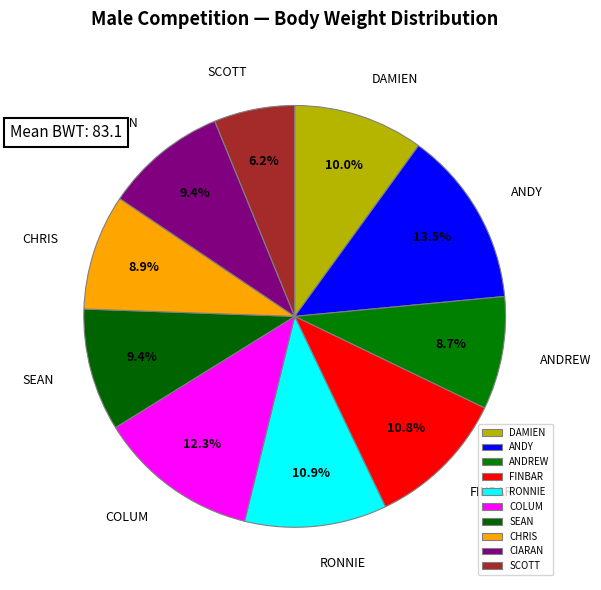

Does ANDY account for over 50% of the chart?

No